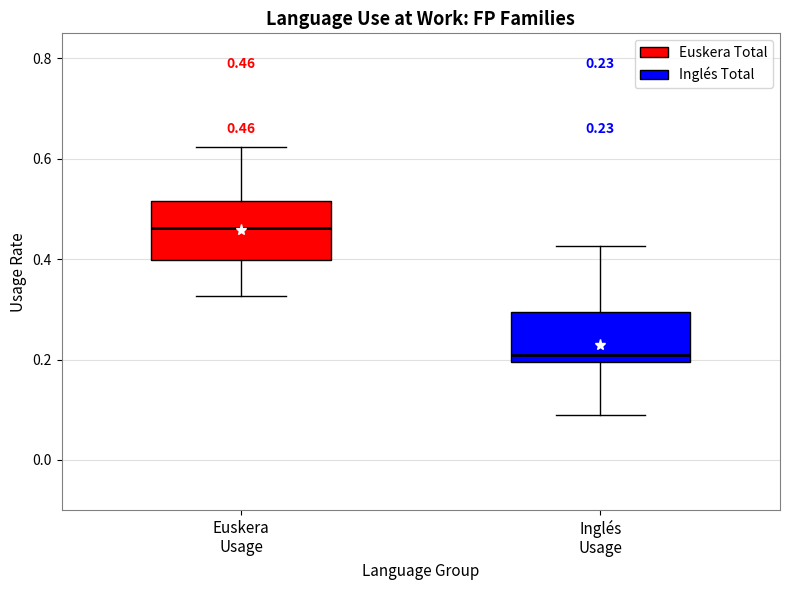

Which box has the highest median line?

Euskera Usage